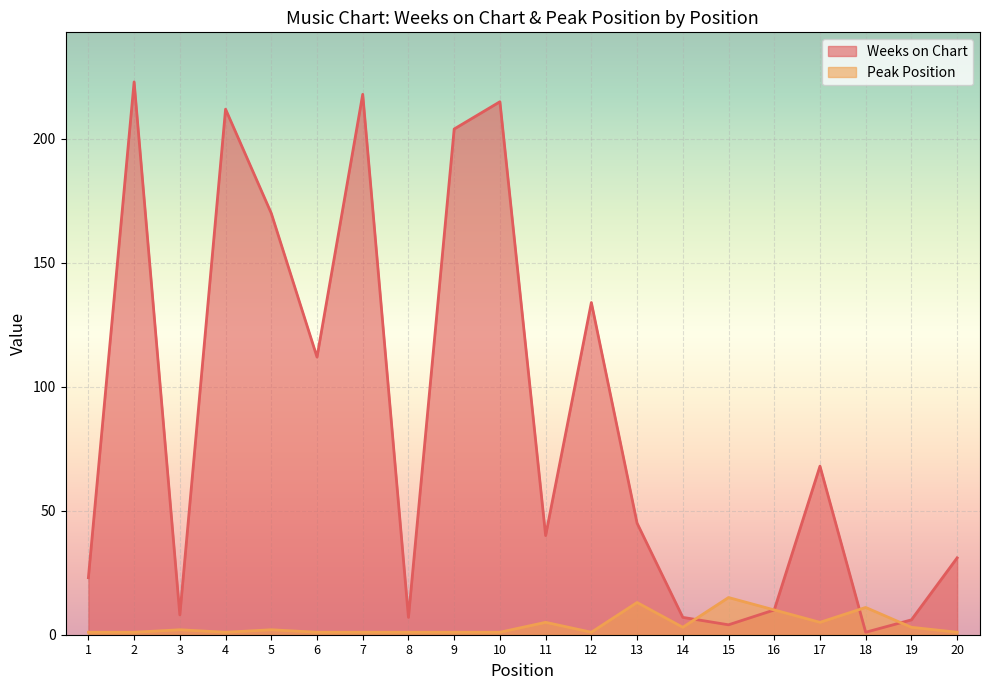

Rank the series by their average value, from highest to lowest.

Weeks on Chart, Peak Position